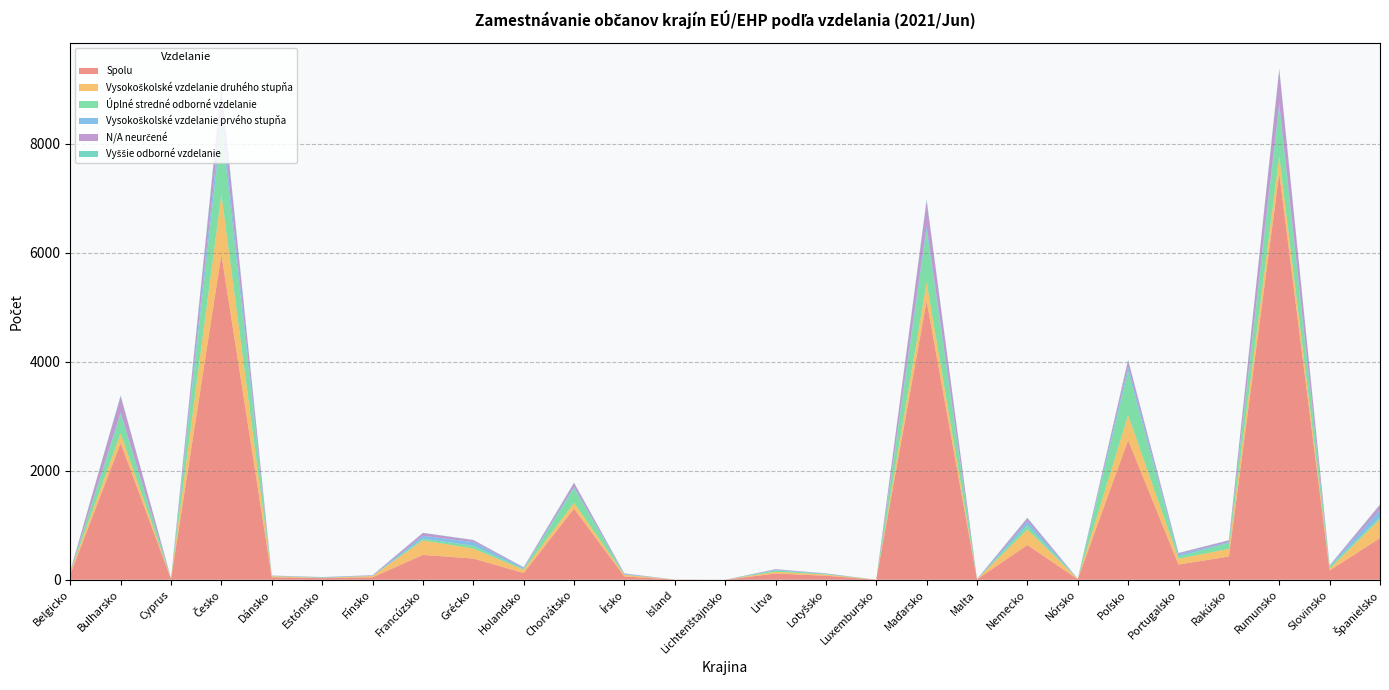

Reading left to right, what are all the values shown in this chart?

Spolu: 97	2506	14	5966	45	30	45	455	389	124	1304	61	2	0	114	74	1	5112	8	637	10	2560	279	426	7455	169	765
Vysokoškolské vzdelanie druhého stupňa: 43	178	8	1100	19	5	24	266	183	58	105	29	2	0	33	21	0	344	1	283	6	458	106	140	314	33	345
Úplné stredné odborné vzdelanie: 8	361	2	1262	6	4	2	31	52	17	273	5	0	0	24	11	0	953	1	79	1	799	43	108	911	38	35
Vysokoškolské vzdelanie prvého stupňa: 6	24	1	249	2	6	7	53	68	18	21	13	0	0	12	7	0	81	3	71	1	87	37	15	65	10	136
N/A neurčené: 7	295	1	428	5	2	6	53	35	11	72	8	0	0	10	4	0	455	0	59	1	118	23	32	607	11	91
Vyššie odborné vzdelanie: 0	18	1	59	0	3	0	4	4	2	8	0	0	0	2	0	0	31	0	10	0	16	4	5	27	4	9